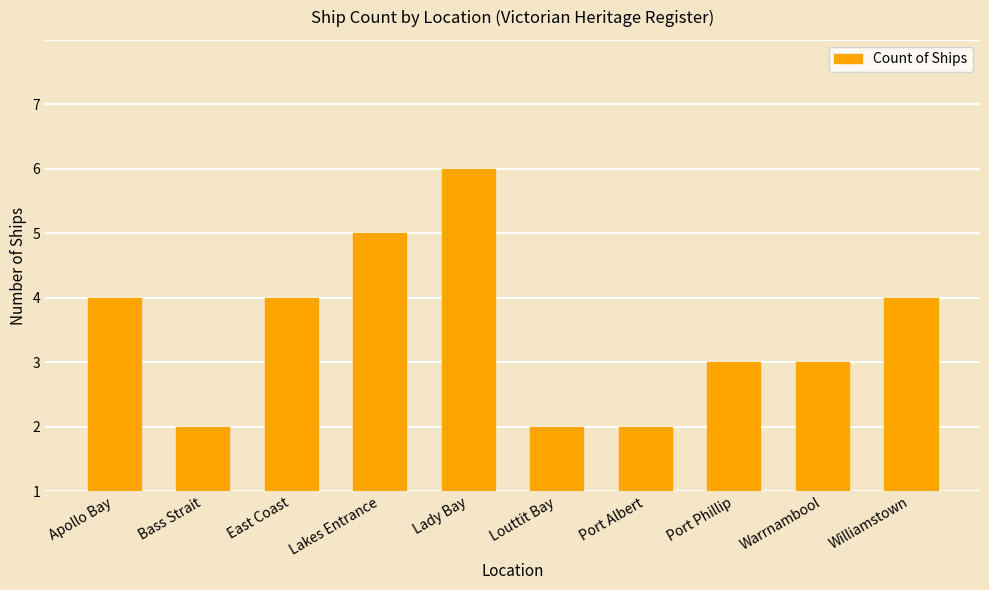

What is the label of the 8th bar from the right?

East Coast